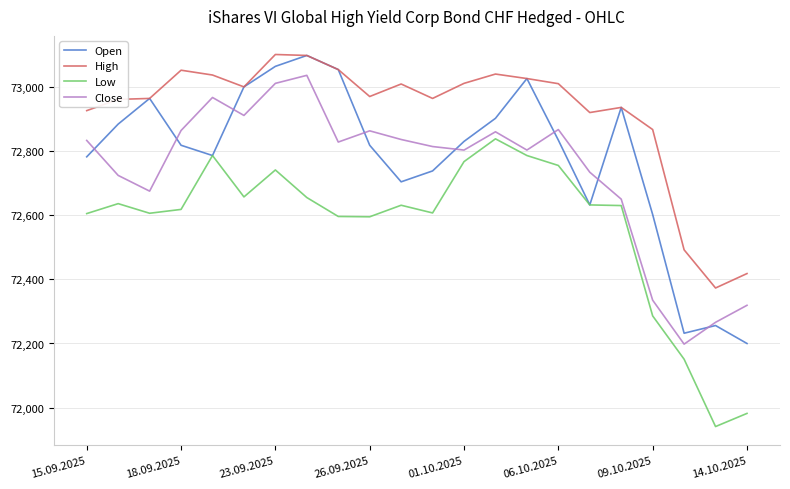

Which series has the largest total across all categories?

High